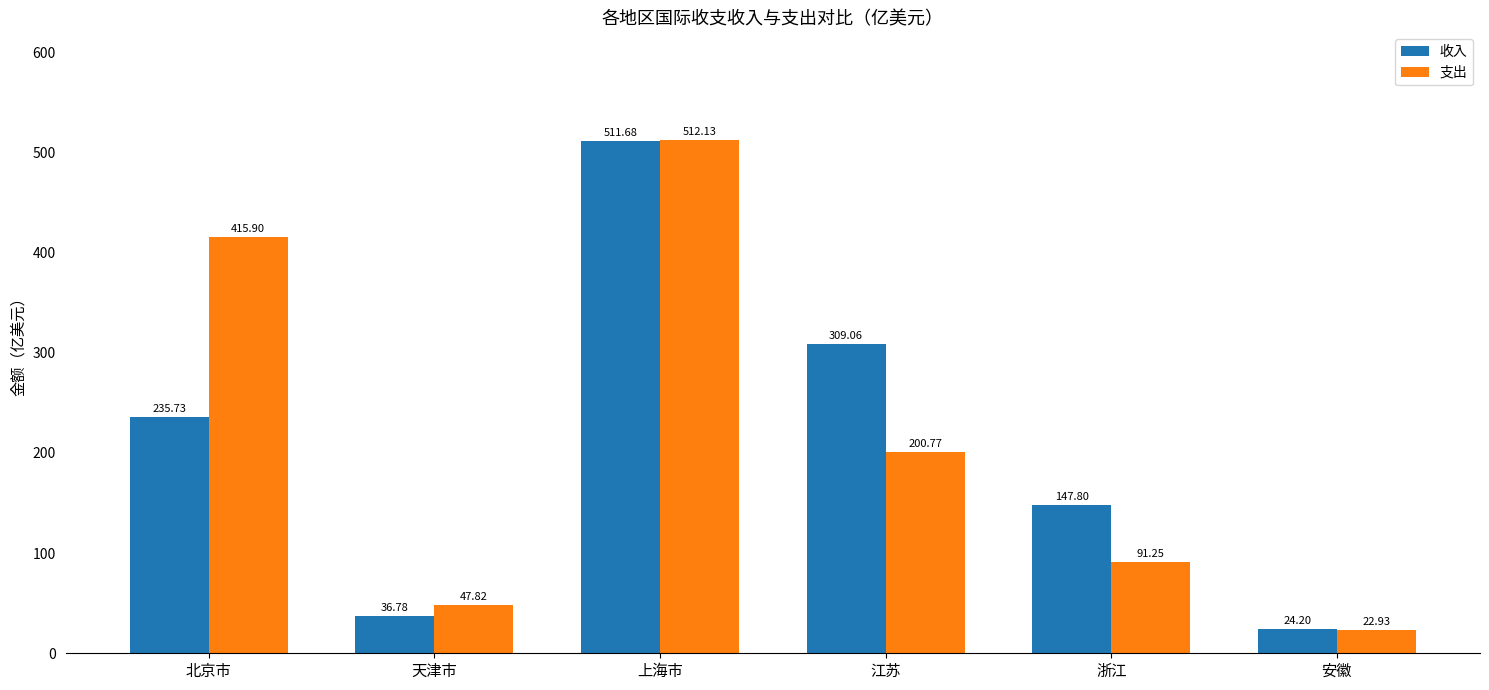

At which label does 支出 reach its minimum?

安徽